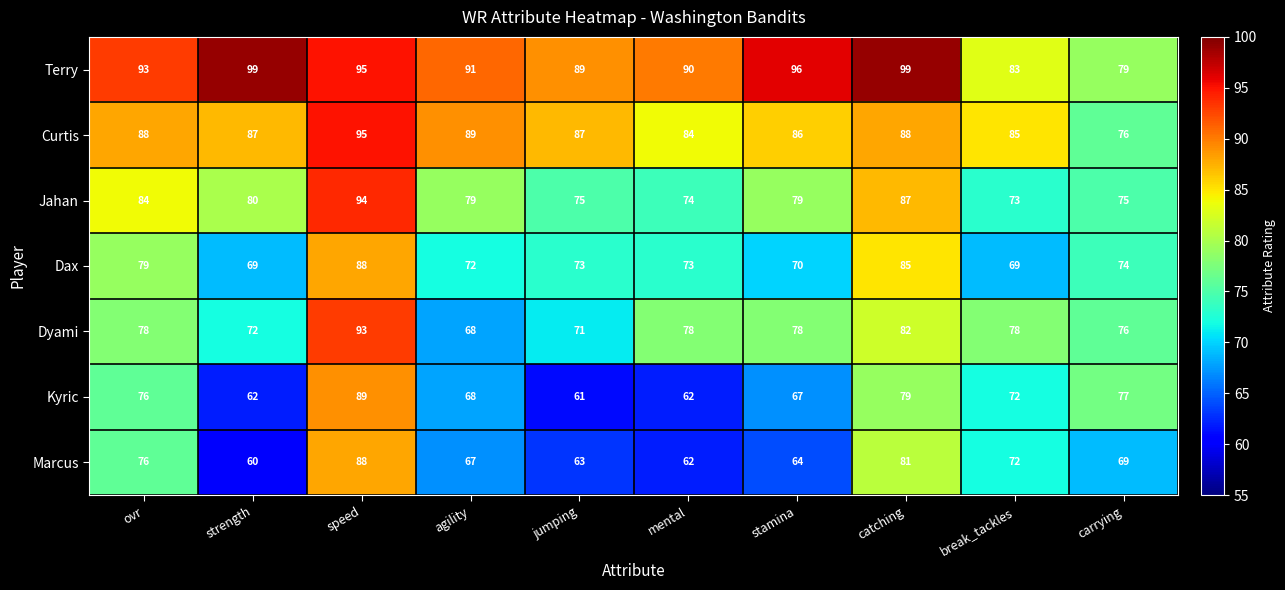

What is the minimum value for Jahan?

73